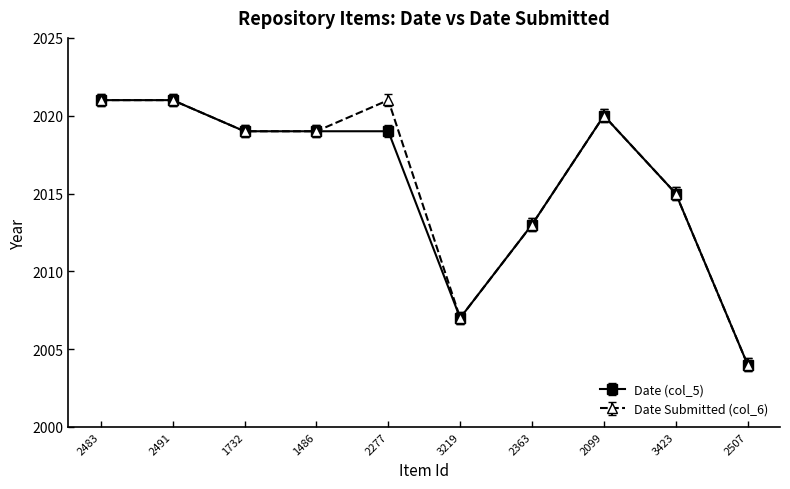

How many data points does each series have?

10